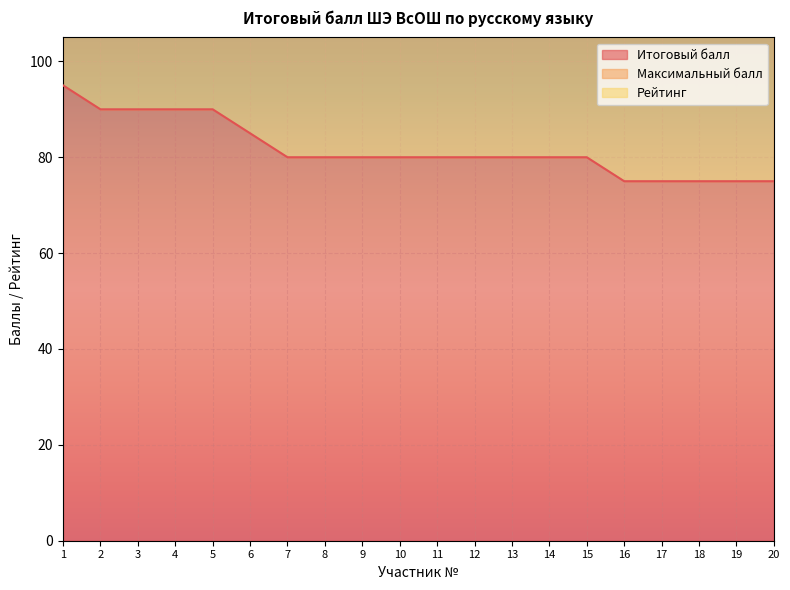

True or false: Итоговый балл and Рейтинг intersect in this chart.

False